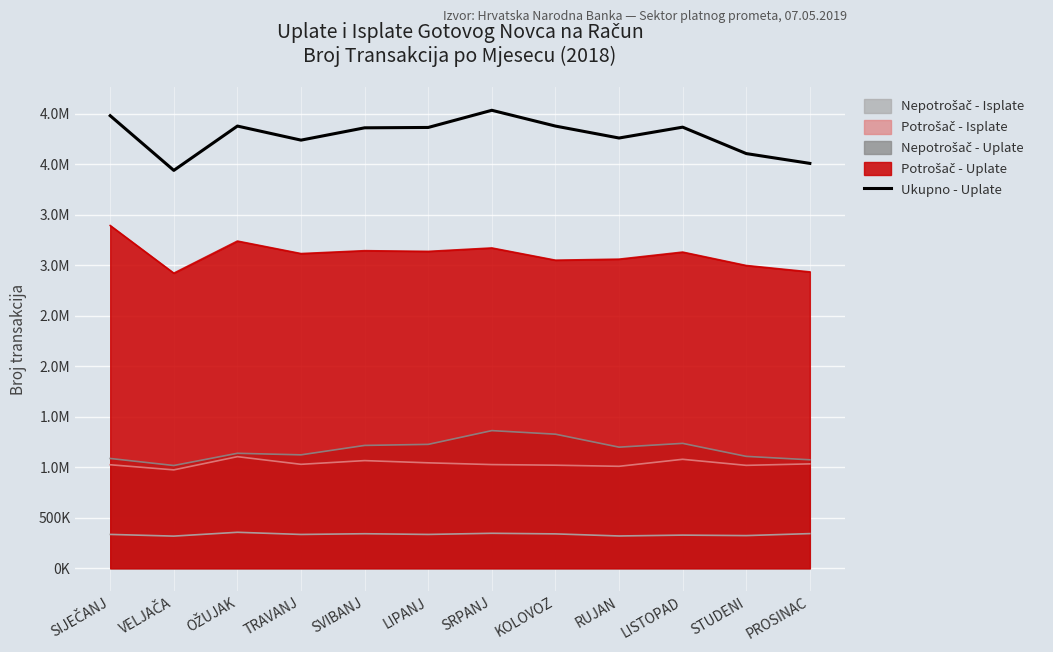

How many data points are less than 4362000?

6